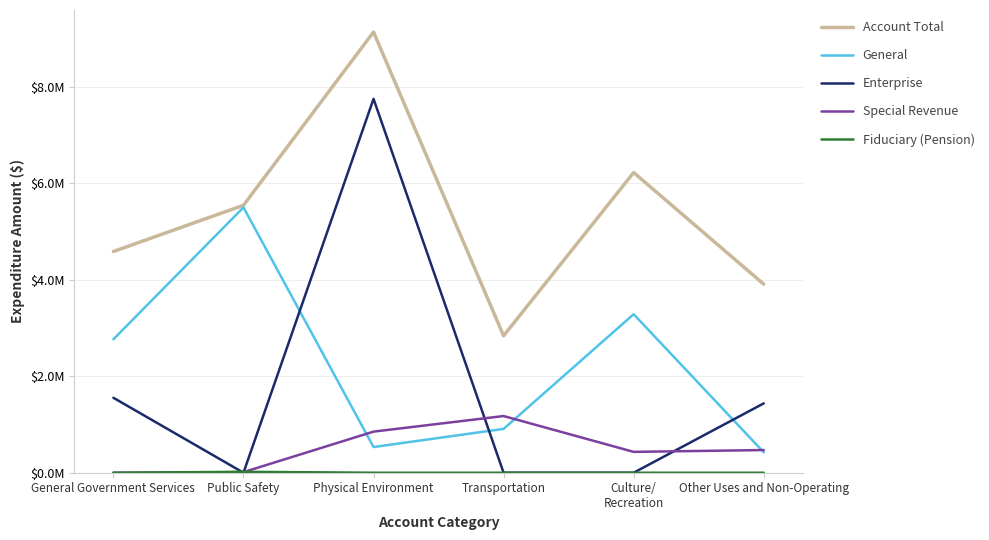

Reading left to right, extract all data points from this chart.

Account Total: General Government Services=4583331	Public Safety=5540868	Physical Environment=9129775	Transportation=2837256	Culture/
Recreation=6218851	Other Uses and Non-Operating=3906350
General: General Government Services=2764172	Public Safety=5497124	Physical Environment=532372	Transportation=907859	Culture/
Recreation=3284134	Other Uses and Non-Operating=422771
Enterprise: General Government Services=1552692	Public Safety=0	Physical Environment=7745912	Transportation=0	Culture/
Recreation=0	Other Uses and Non-Operating=1436819
Special Revenue: General Government Services=0	Public Safety=11853	Physical Environment=851491	Transportation=1174304	Culture/
Recreation=432092	Other Uses and Non-Operating=469493
Fiduciary (Pension): General Government Services=0	Public Safety=18800	Physical Environment=0	Transportation=0	Culture/
Recreation=0	Other Uses and Non-Operating=0